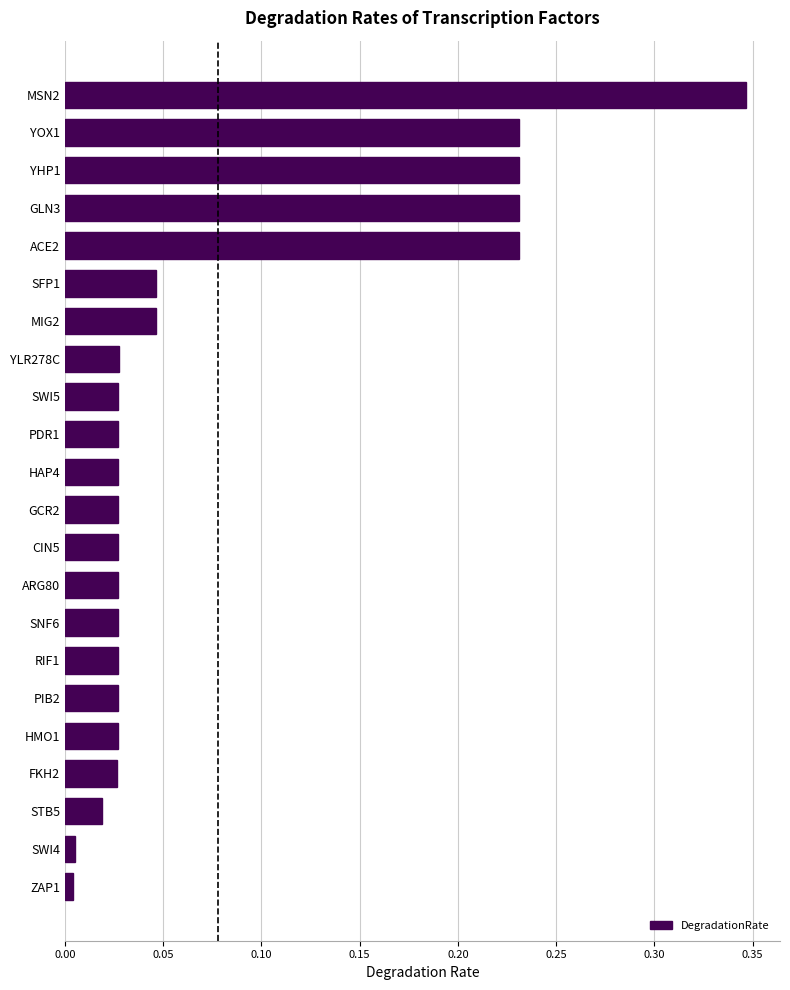

Between PDR1 and STB5, which is larger?

PDR1